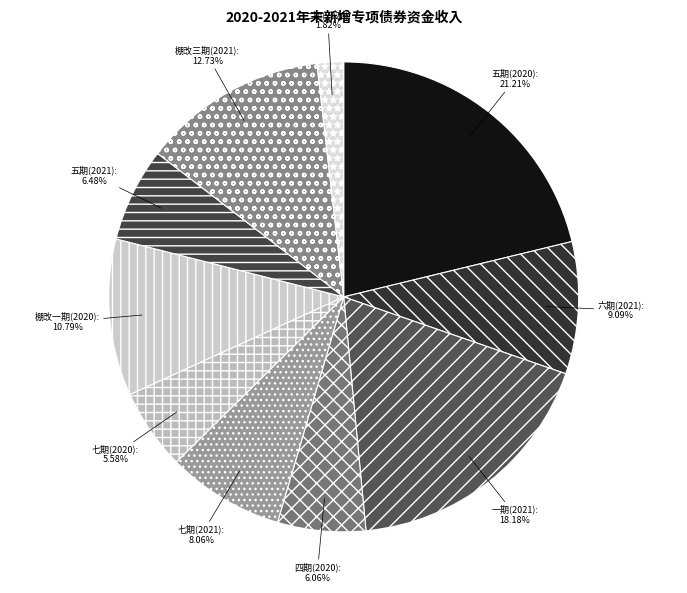

Which has a higher value, 棚改一期(2020) or 七期(2020)?

棚改一期(2020)